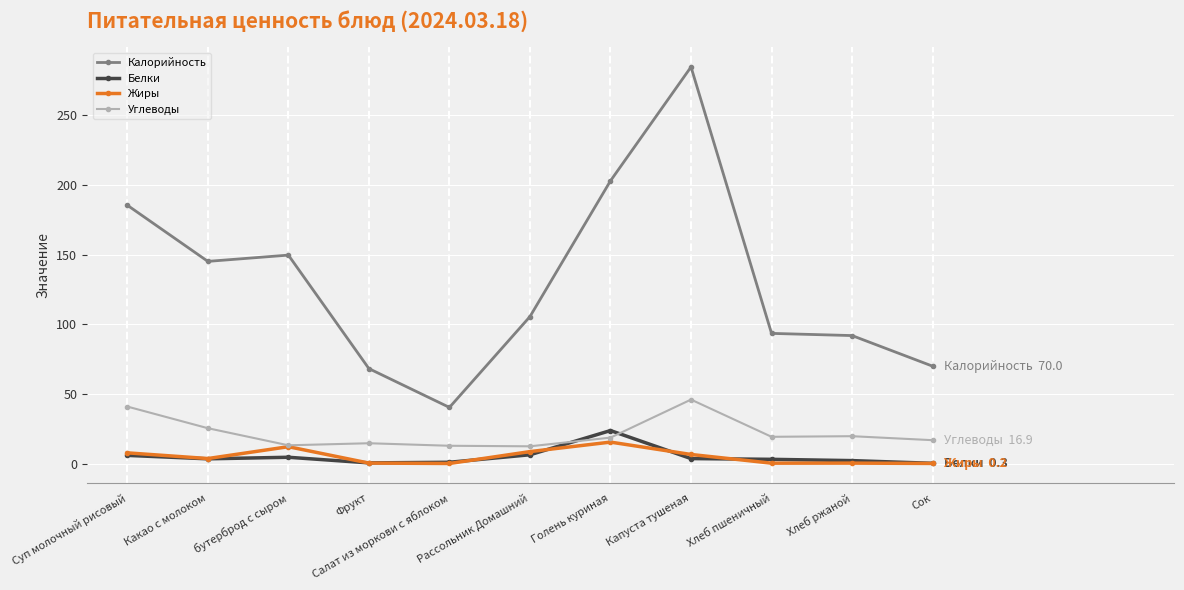

Between Суп молочный рисовый and Фрукт, which series saw the biggest shift?

Калорийность